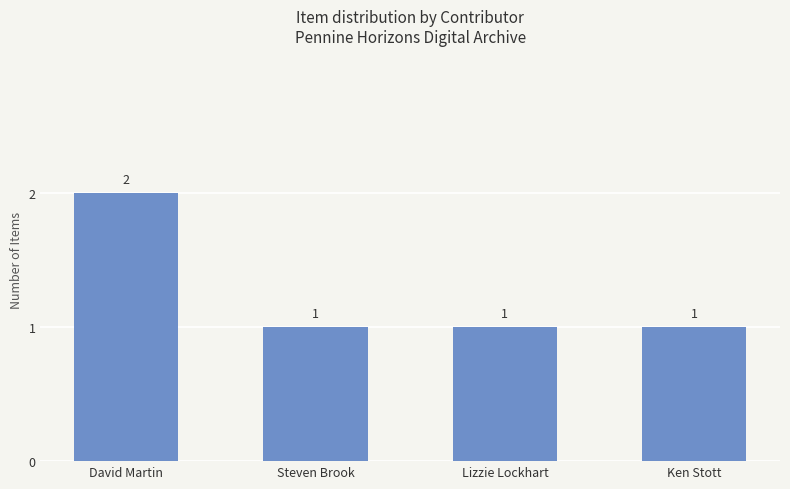

Count the values in the range 1 to 2.

4